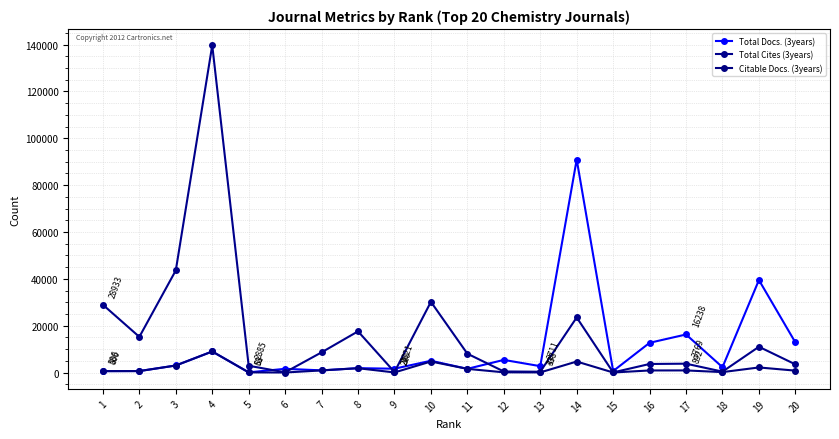

At which category does Total Docs. (3years) reach its first local peak?

4